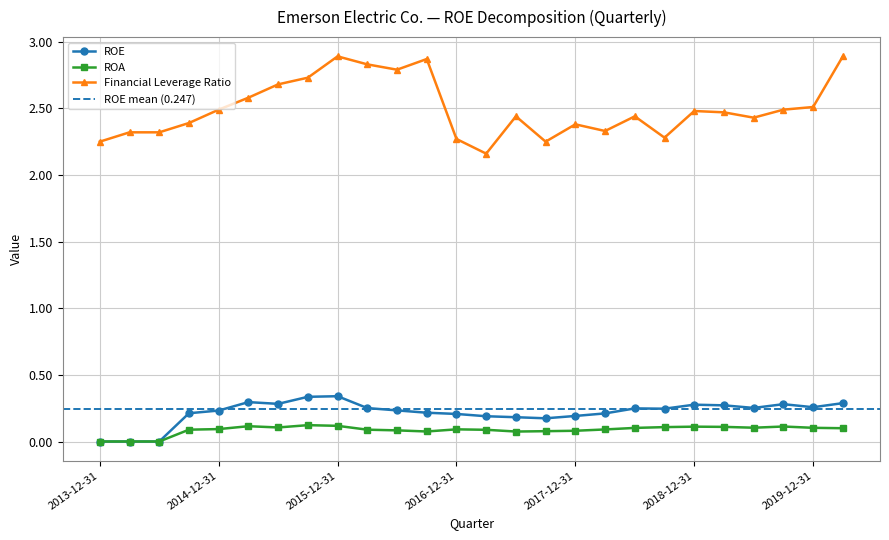

Does the chart have visible grid lines?

Yes